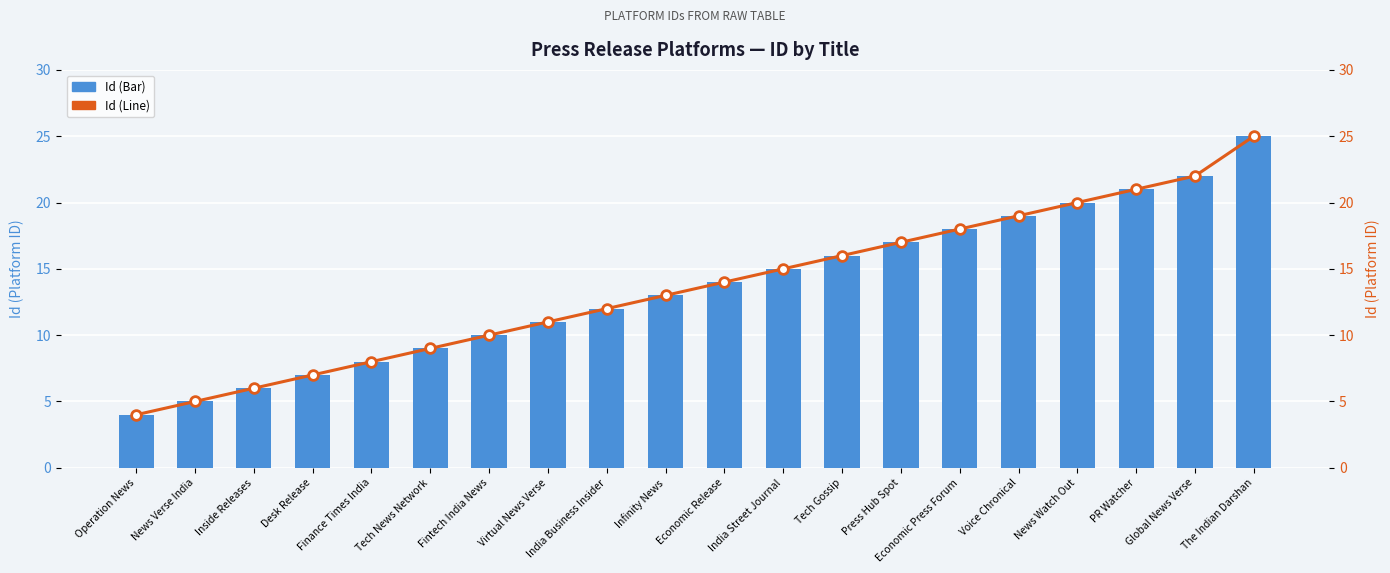

Is it true that Id (Bar) equals 2 at Desk Release?

False